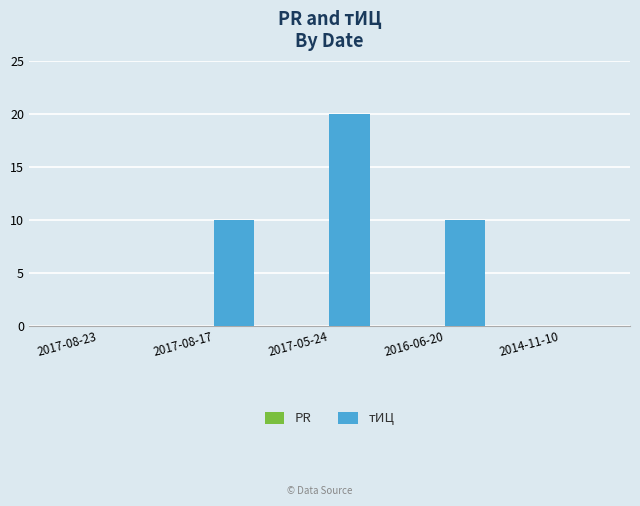

At which category does the chart reach its peak across all series?

2017-05-24